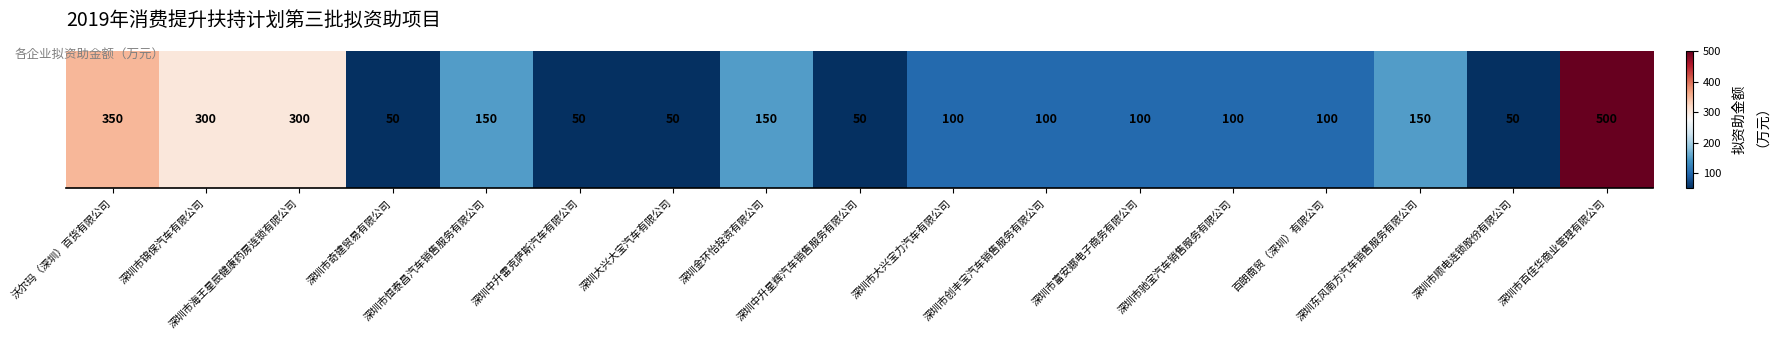

The chart shows a value of 50 at 深圳市顺电连锁股份有限公司. True or false?

True